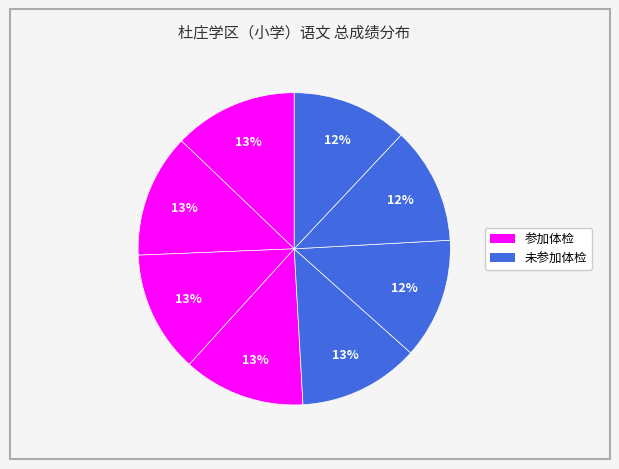

Does any single category account for the majority?

No